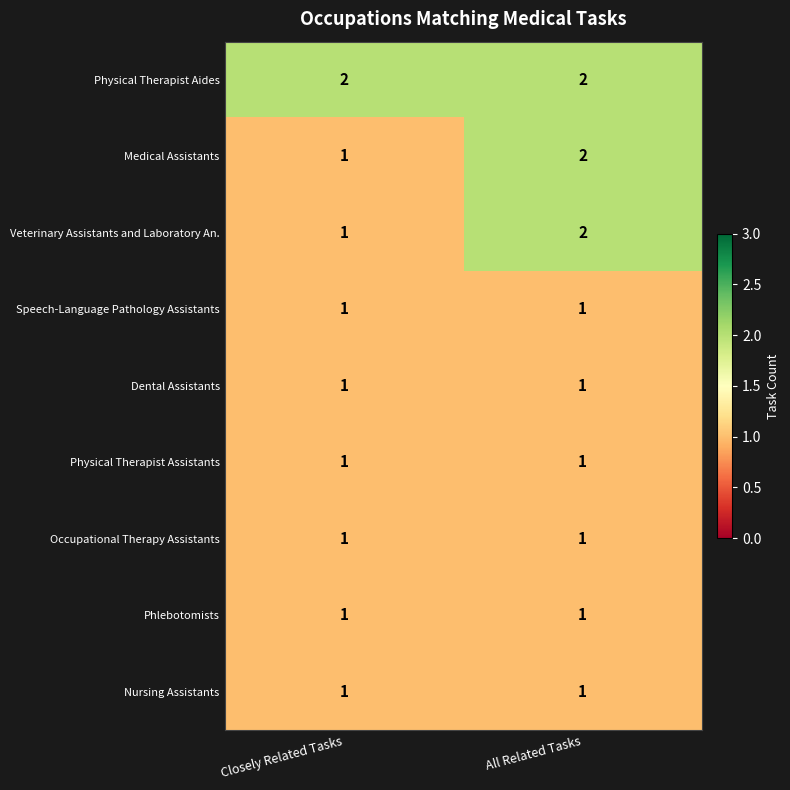

Is it true that Phlebotomists equals 1 at Closely Related Tasks?

True